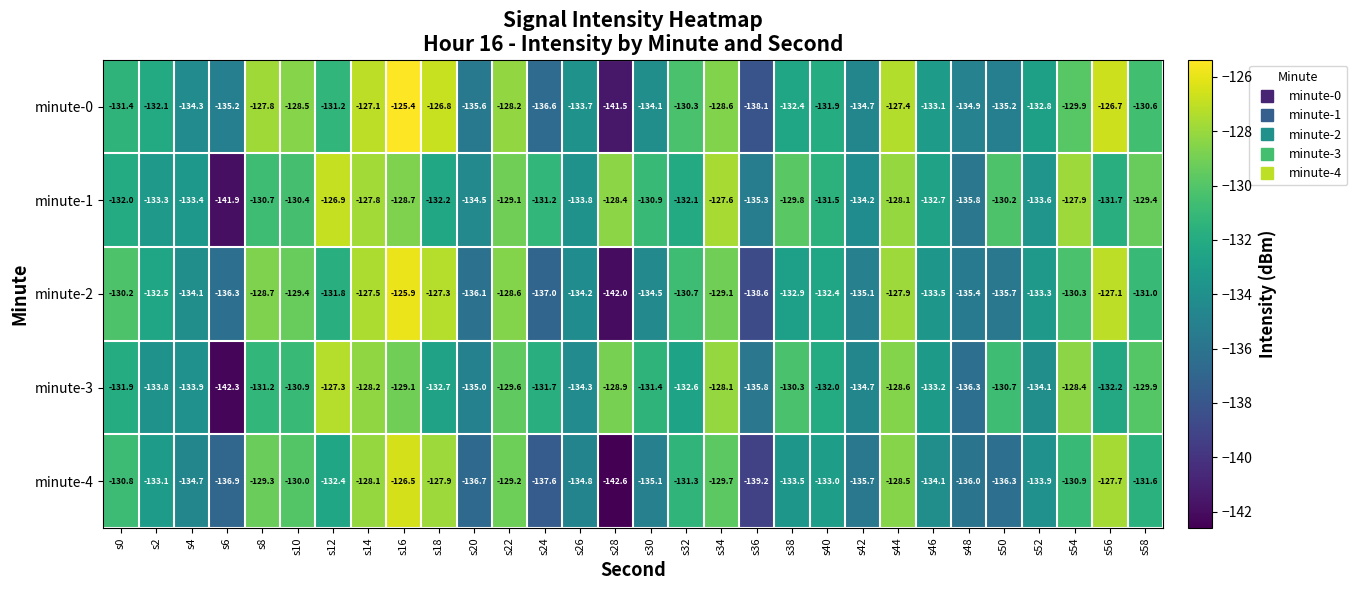

At which label does minute-4 reach its minimum?

s28